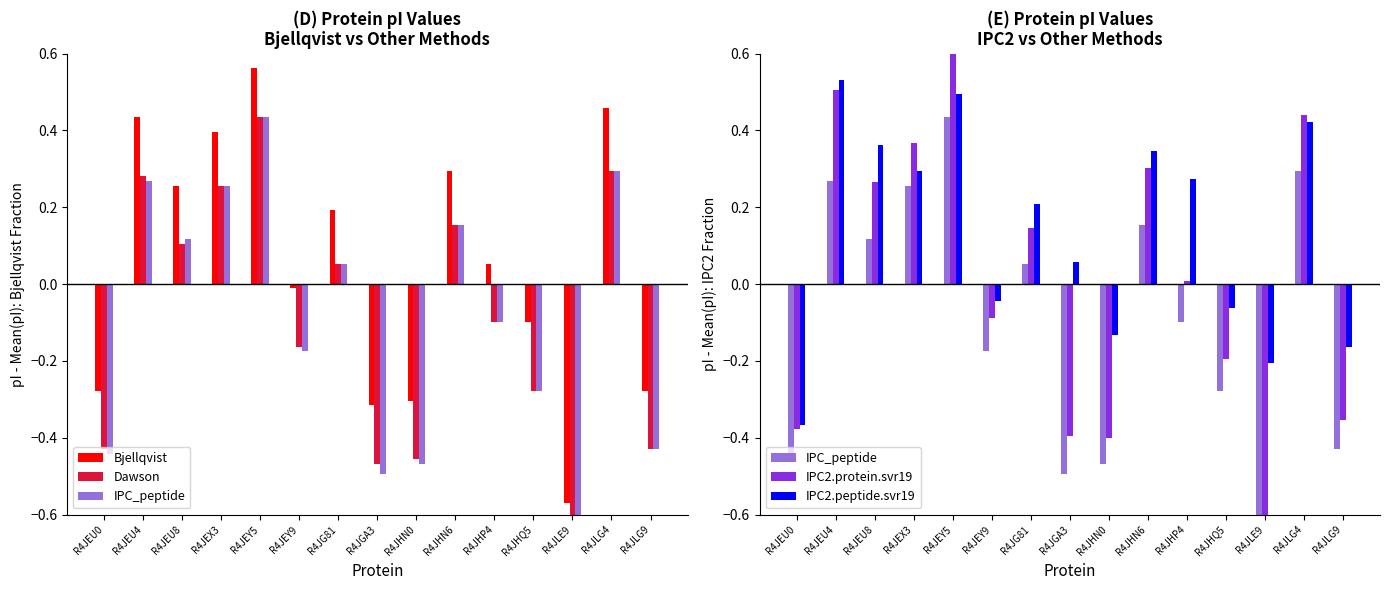

At which category does the chart reach its peak across all series?

R4JEY5